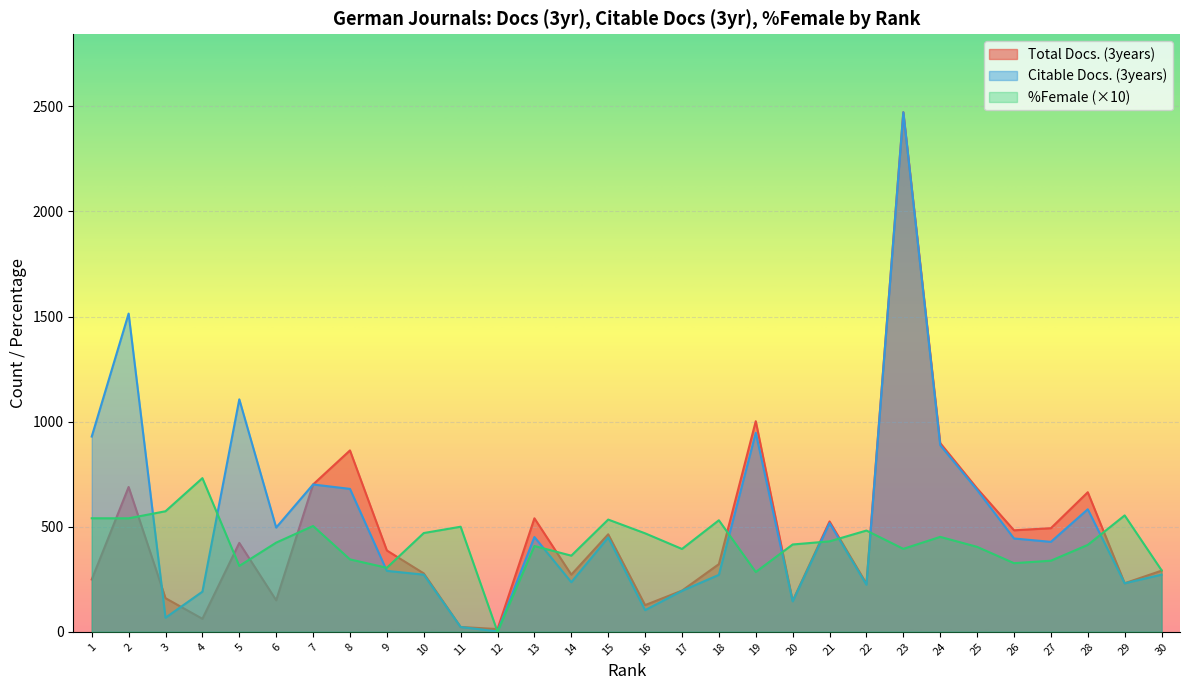

In Citable Docs. (3years), how many points are higher than both neighbors (excluding endpoints)?

9